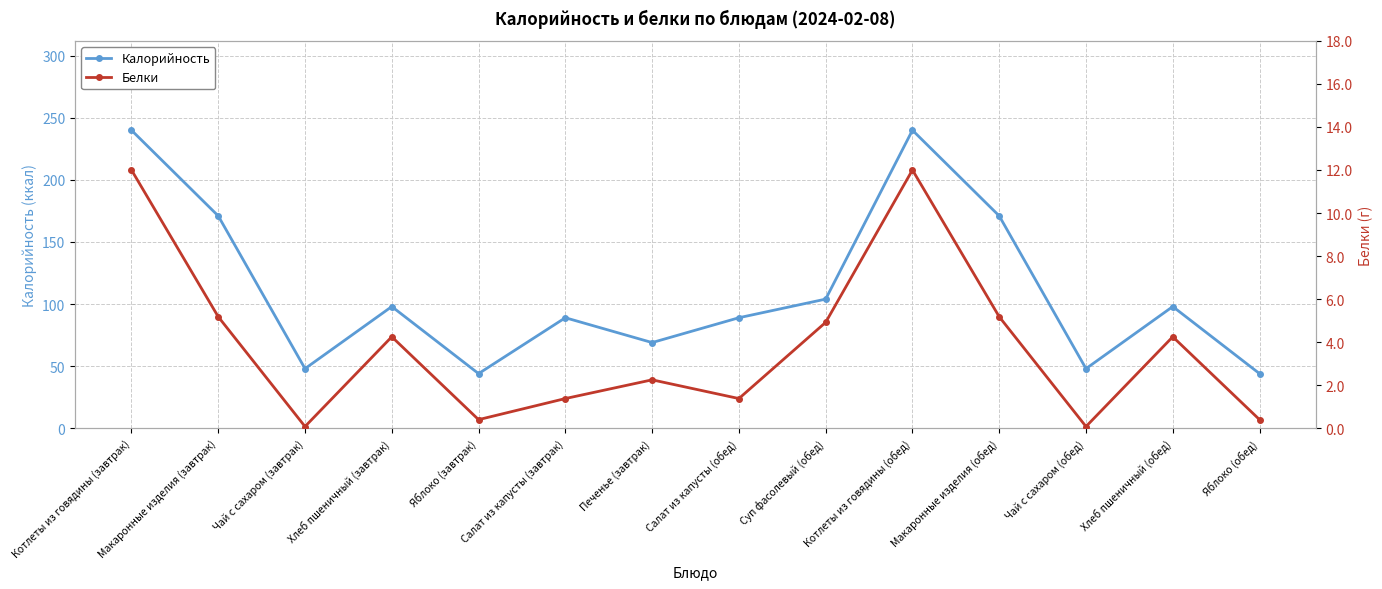

True or false: Белки has a value of 0.0 at Чай с сахаром (завтрак).

False